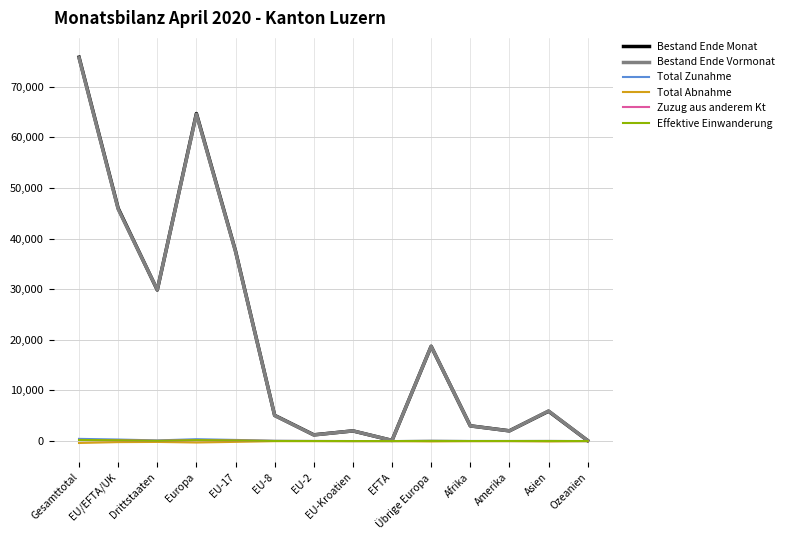

How many lines are shown in the chart?

6